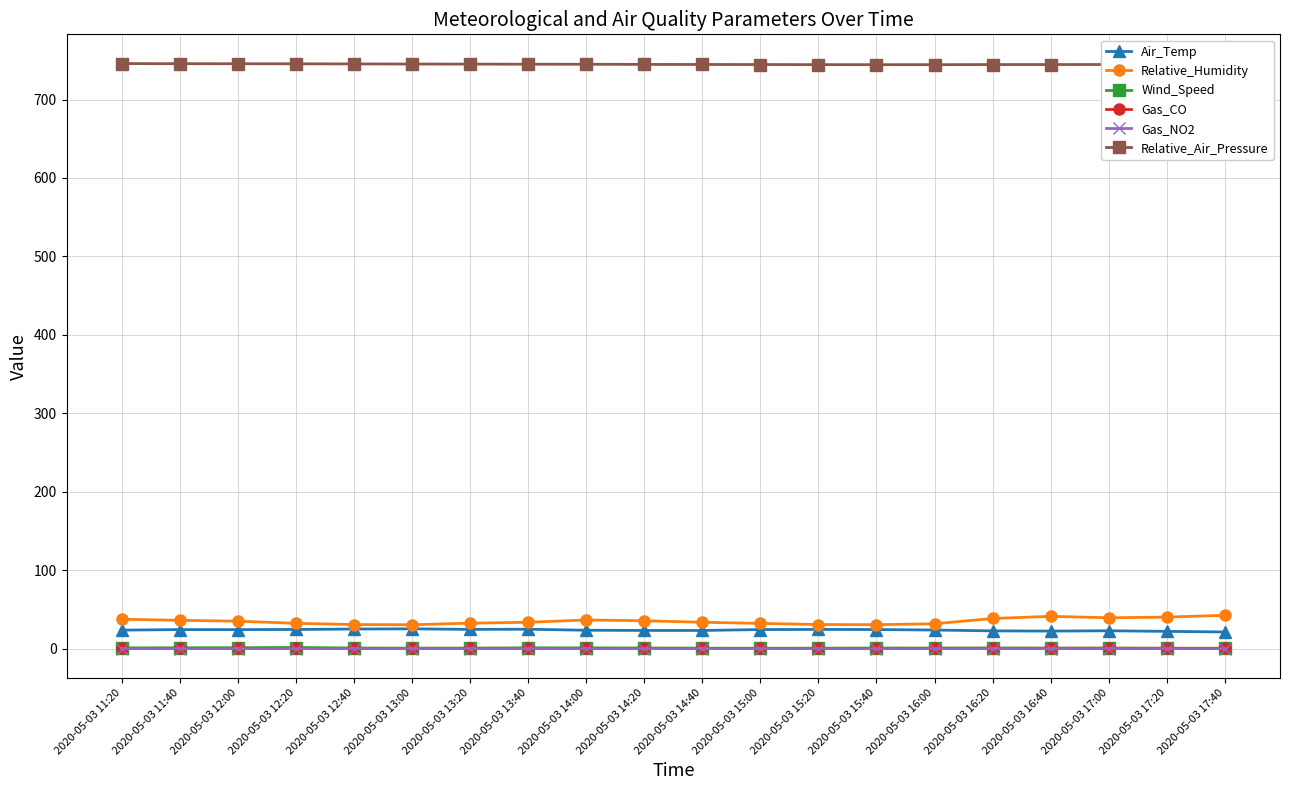

True or false: Wind_Speed and Air_Temp intersect in this chart.

False